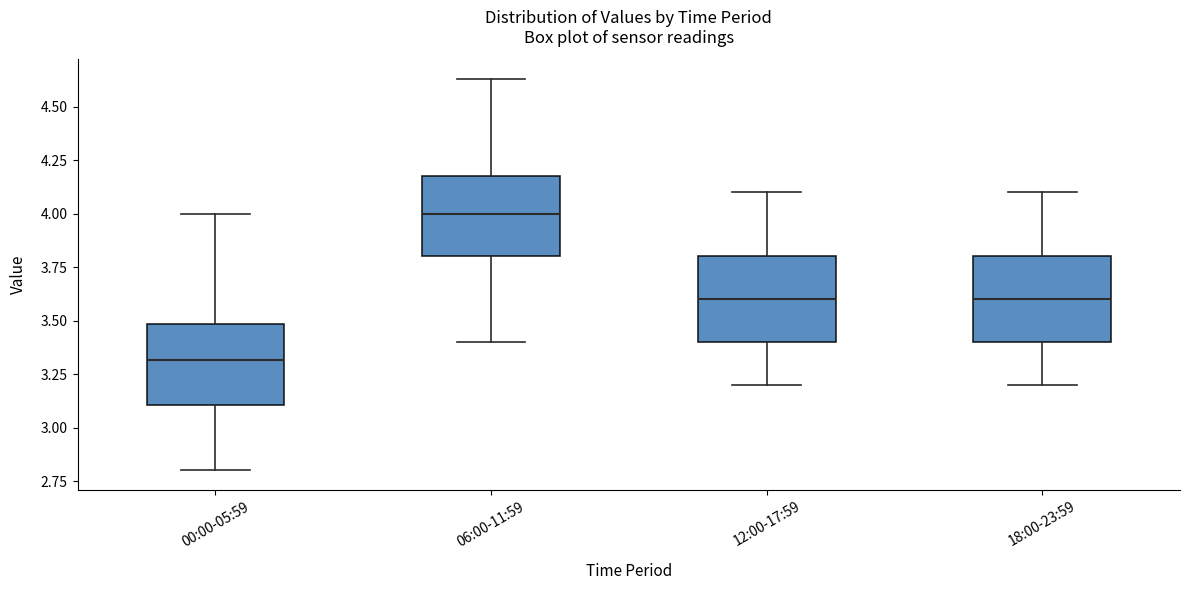

Reading left to right, transcribe this box plot: for each box, give where its median line is, the range the box spans, and where its two whiskers end, as read against the y-axis. The values are not printed on the chart, so give them approximately, as read against the axis.

00:00-05:59: median 3.30, box 3.10 to 3.50, whiskers 2.80 to 4.00
06:00-11:59: median 4.00, box 3.80 to 4.20, whiskers 3.40 to 4.65
12:00-17:59: median 3.60, box 3.40 to 3.80, whiskers 3.20 to 4.10
18:00-23:59: median 3.60, box 3.40 to 3.80, whiskers 3.20 to 4.10